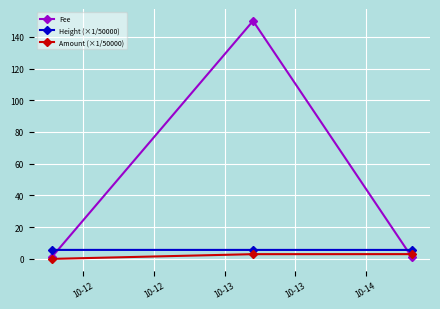

What is the value of the Fee point at the 2nd from the left?

150.0